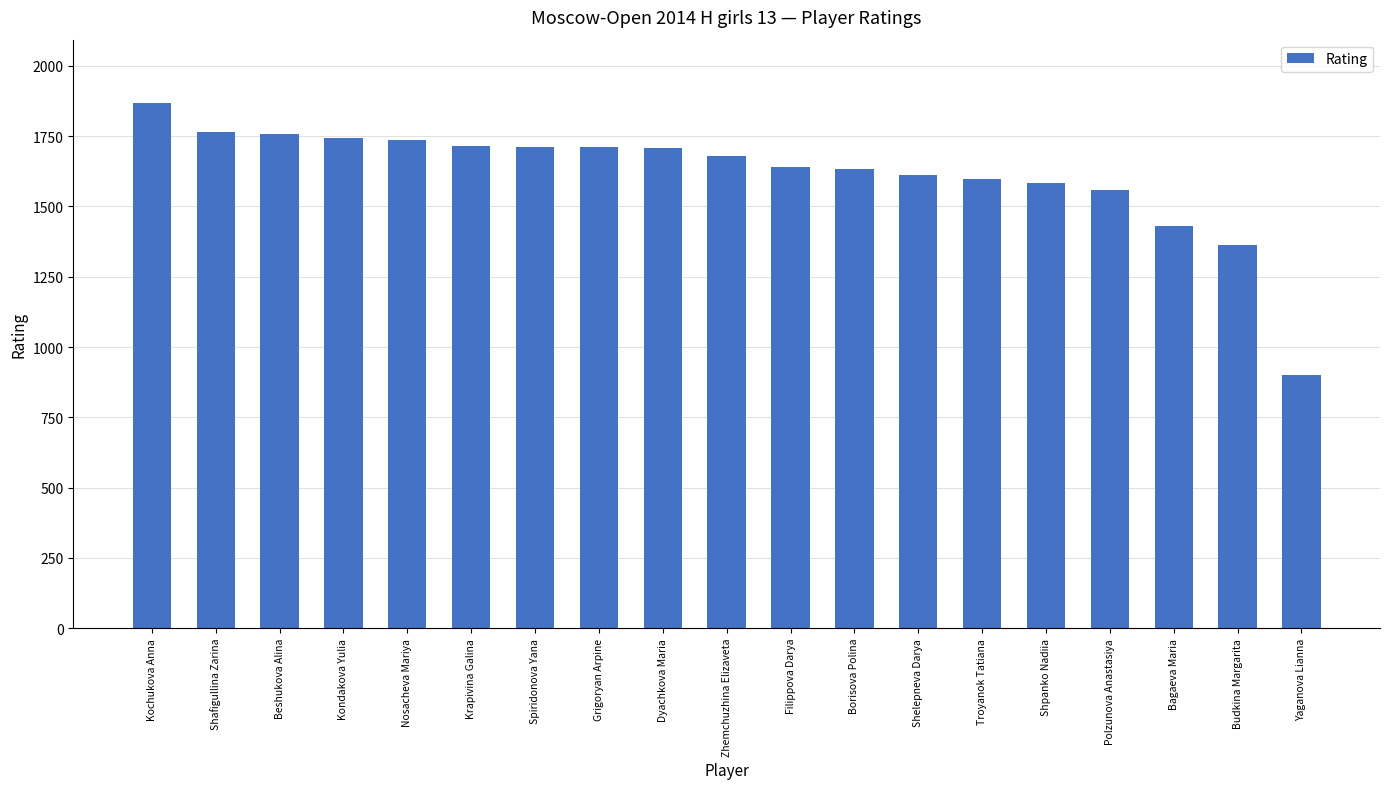

The chart shows a value of 2631 at Shpanko Nadiia. True or false?

False